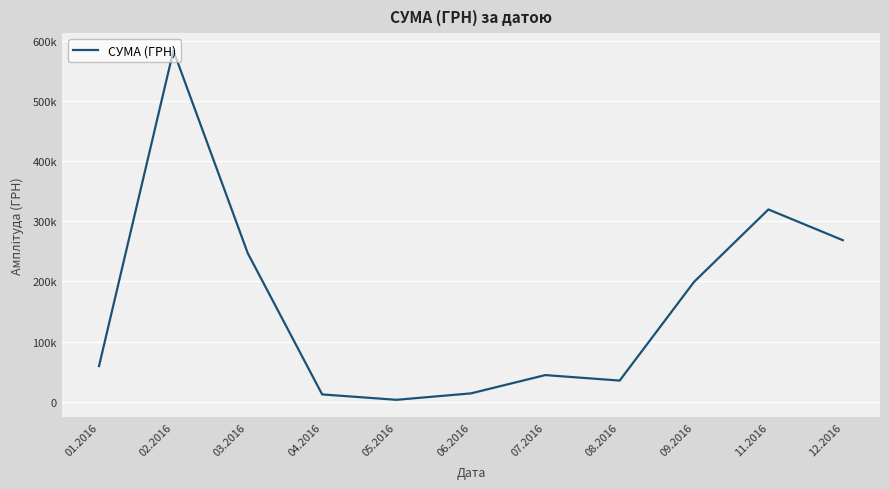

Reading left to right, list all the values displayed in this chart.

59222.9	583556.1	246841.0	12116.1	3157.1	13841.3	44258.6	35130.0	199145.2	319574.0	268468.5